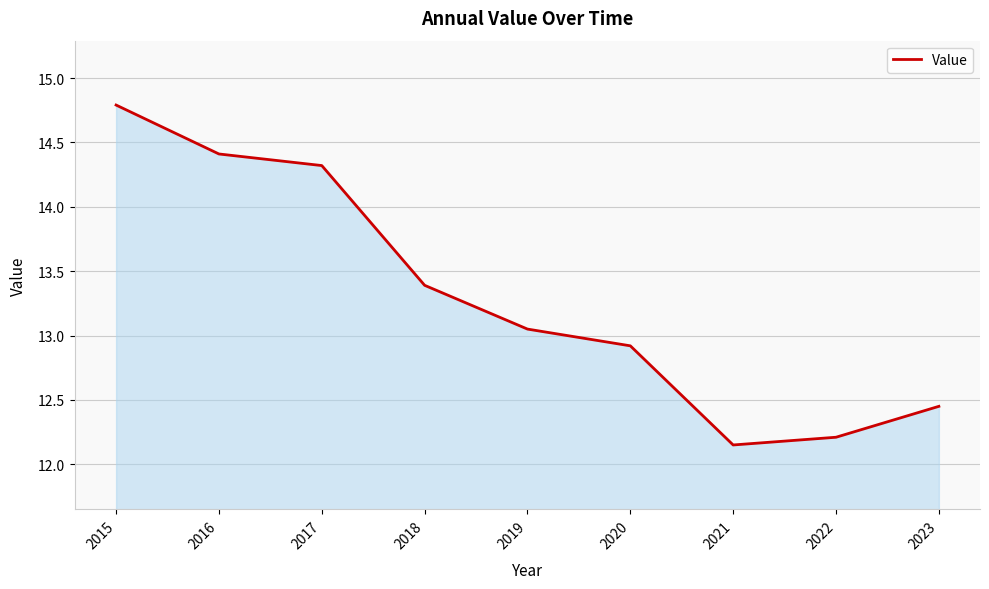

Which has a higher value, 2021 or 2023?

2023